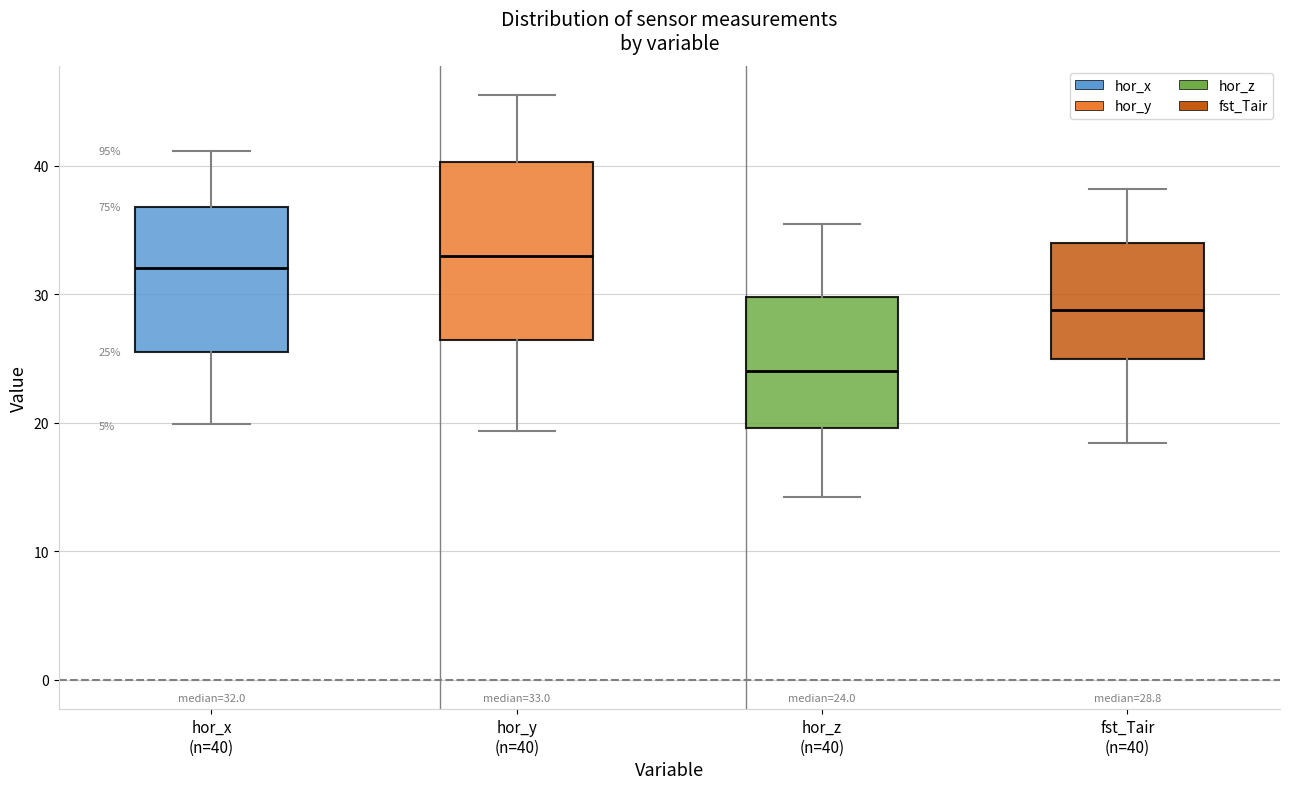

Comparing the boxes themselves (not the whiskers), which one is the tallest?

hor_y (n=40)